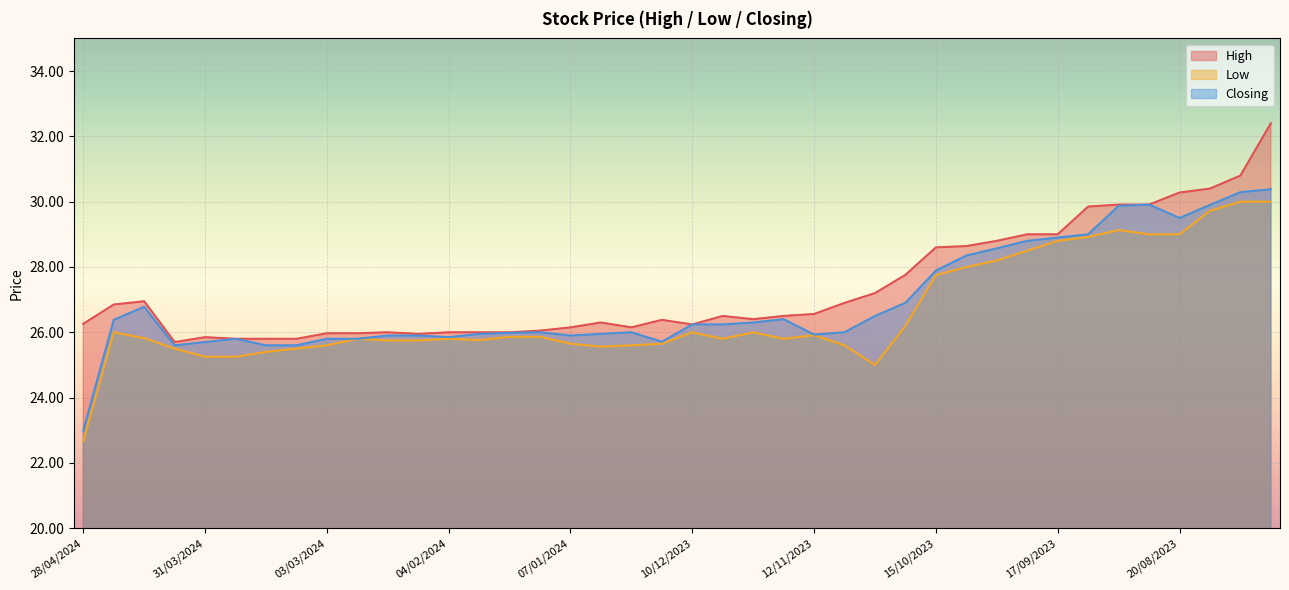

How many data points in Closing are less than 26?

17